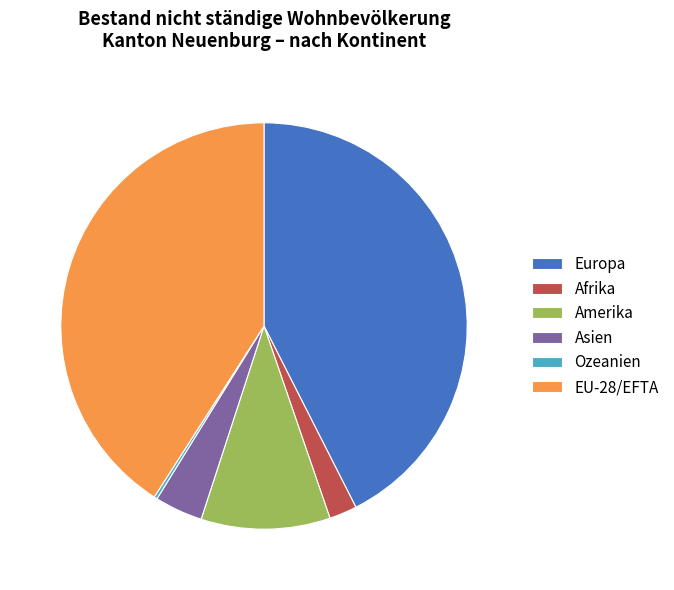

Does EU-28/EFTA represent more than half of the total?

No